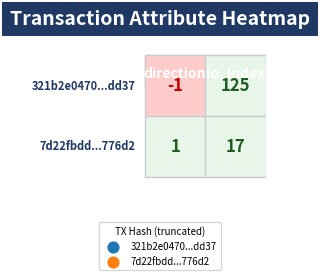

How many data points in 7d22fbddd38f62abfbadc2419247b2b20d776d2 are less than 17?

1